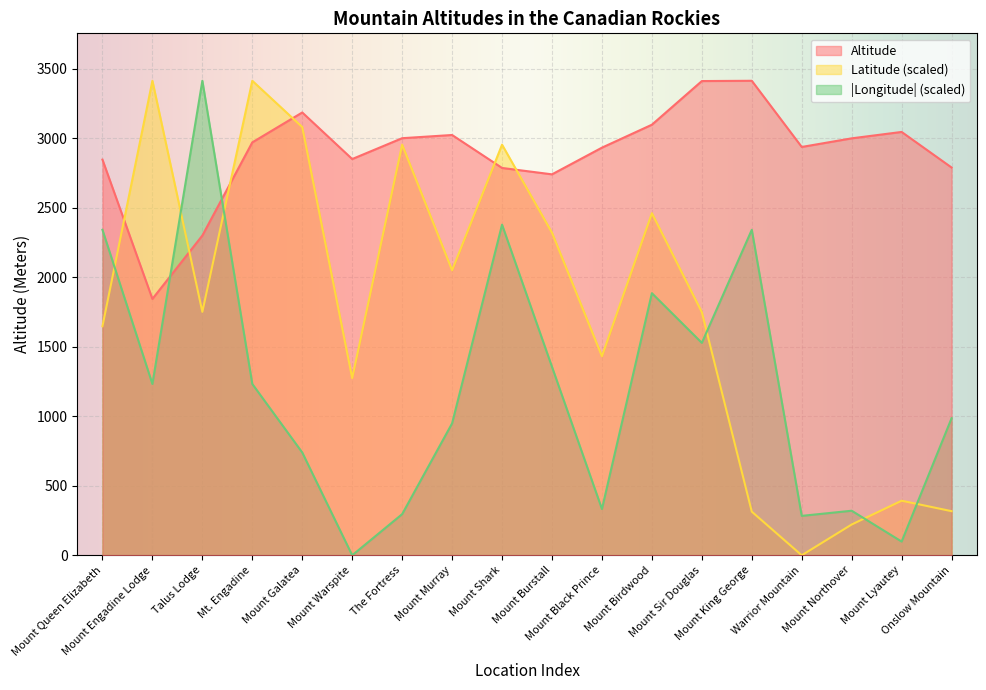

Reading left to right, extract all data points from this chart.

Latitude: Mount Queen Elizabeth=1647.2	Mount Engadine Lodge=3413.0	Talus Lodge=1751.0	Mt. Engadine=3413.0	Mount Galatea=3079.9	Mount Warspite=1274.2	The Fortress=2953.3	Mount Murray=2049.9	Mount Shark=2953.3	Mount Burstall=2320.2	Mount Black Prince=1431.6	Mount Birdwood=2460.5	Mount Sir Douglas=1748.7	Mount King George=313.7	Warrior Mountain=0.0	Mount Northover=221.3	Mount Lyautey=392.4	Onslow Mountain=317.1
Longitude: Mount Queen Elizabeth=2341.0	Mount Engadine Lodge=1232.1	Talus Lodge=3413.0	Mt. Engadine=1232.1	Mount Galatea=739.3	Mount Warspite=0.0	The Fortress=295.7	Mount Murray=948.7	Mount Shark=2378.0	Mount Burstall=1355.3	Mount Black Prince=332.7	Mount Birdwood=1885.2	Mount Sir Douglas=1527.8	Mount King George=2341.0	Warrior Mountain=283.4	Mount Northover=320.4	Mount Lyautey=98.6	Onslow Mountain=985.7
Altitude: Mount Queen Elizabeth=2846.0	Mount Engadine Lodge=1844.0	Talus Lodge=2300.0	Mt. Engadine=2970.0	Mount Galatea=3185.0	Mount Warspite=2850.0	The Fortress=3000.0	Mount Murray=3023.0	Mount Shark=2786.0	Mount Burstall=2740.0	Mount Black Prince=2932.0	Mount Birdwood=3097.0	Mount Sir Douglas=3411.0	Mount King George=3413.0	Warrior Mountain=2937.0	Mount Northover=2999.0	Mount Lyautey=3045.0	Onslow Mountain=2789.0